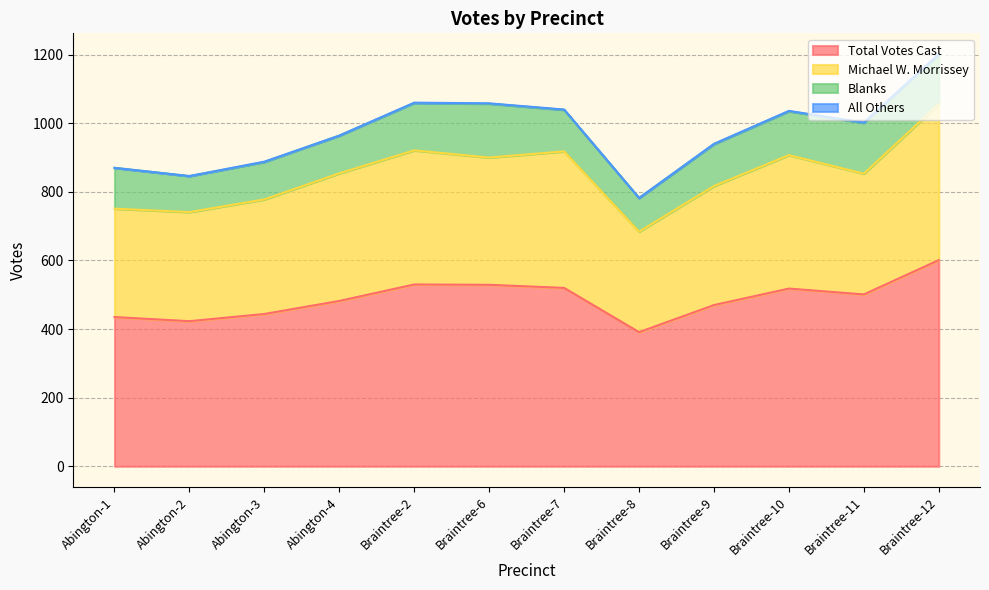

Where does the Total Votes Cast series first go above 501?

Braintree-2